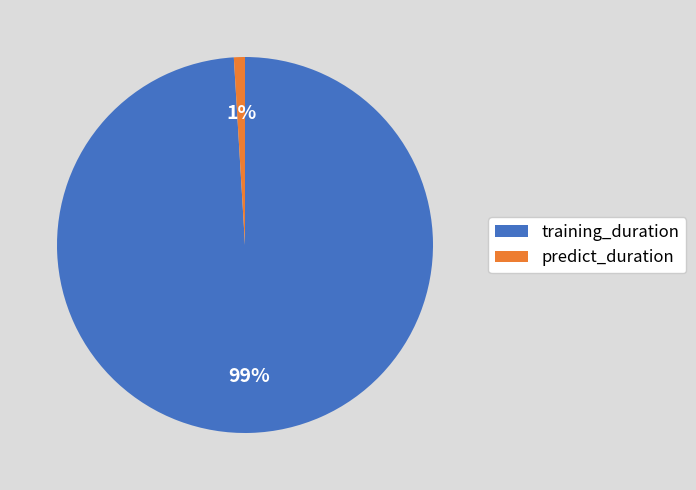

What percentage is the training_duration slice, to the nearest percent?

99%